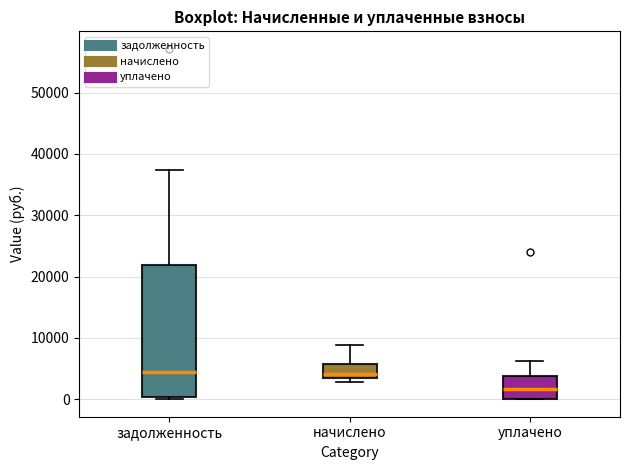

Which box is the tallest, from its lower edge to its upper edge?

задолженность